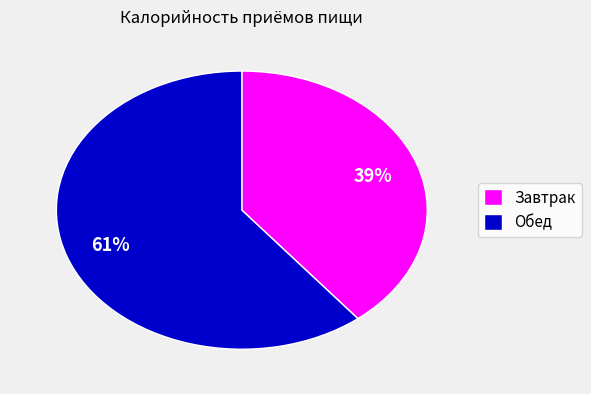

Rank the categories by value from lowest to highest.

Завтрак, Обед